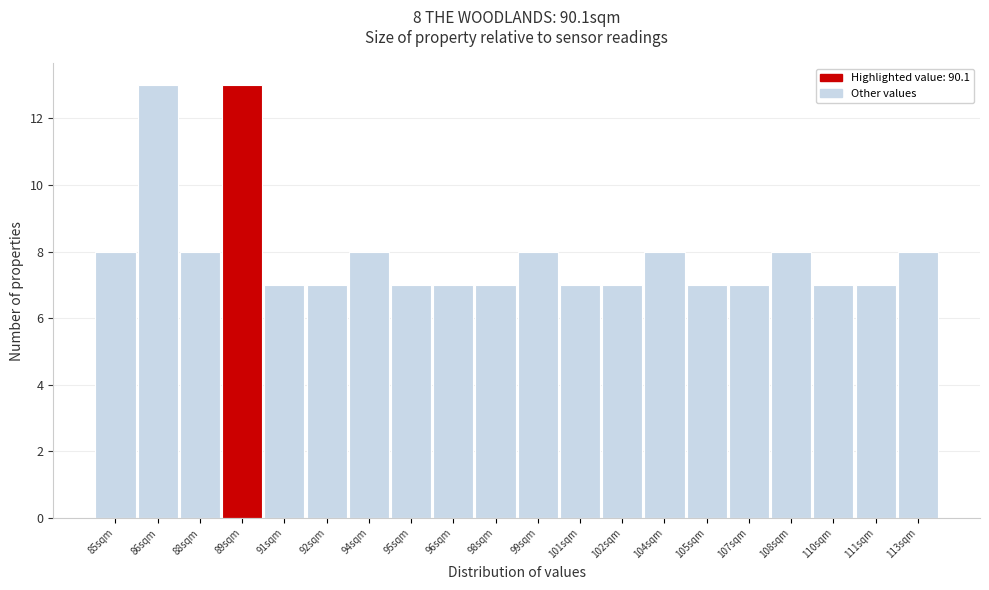

Reading left to right, extract all data points from this chart.

85sqm=8	86sqm=13	88sqm=8	89sqm=13	91sqm=7	92sqm=7	94sqm=8	95sqm=7	96sqm=7	98sqm=7	99sqm=8	101sqm=7	102sqm=7	104sqm=8	105sqm=7	107sqm=7	108sqm=8	110sqm=7	111sqm=7	113sqm=8